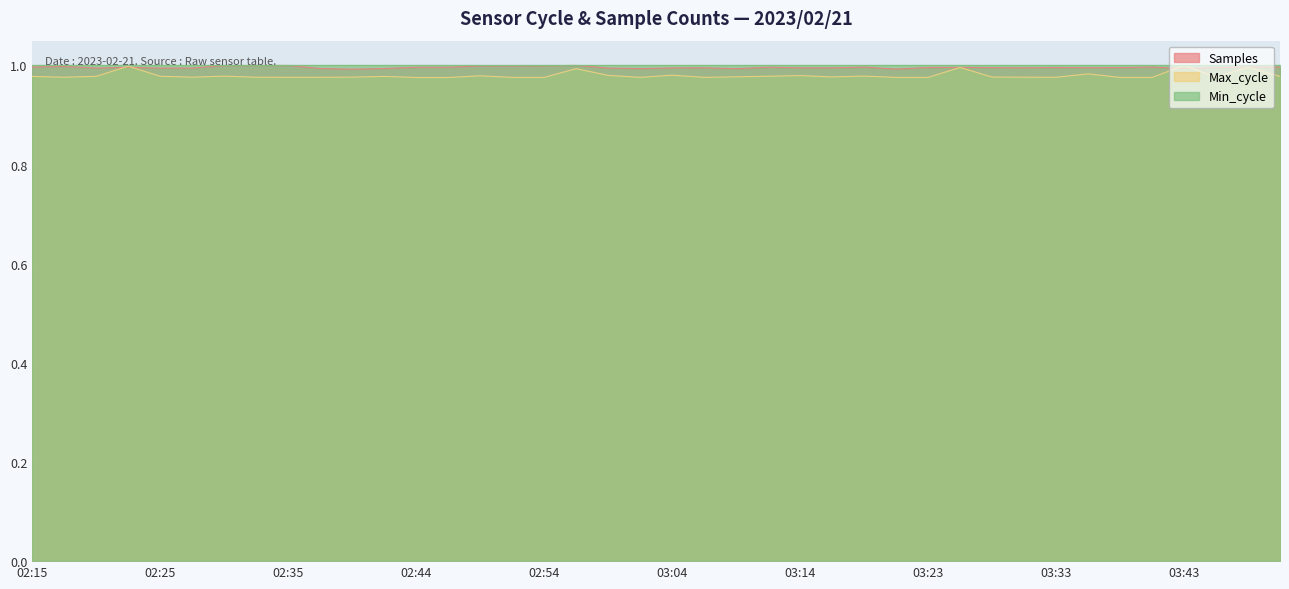

What value does the Max_cycle series have at 03:04?

1.0